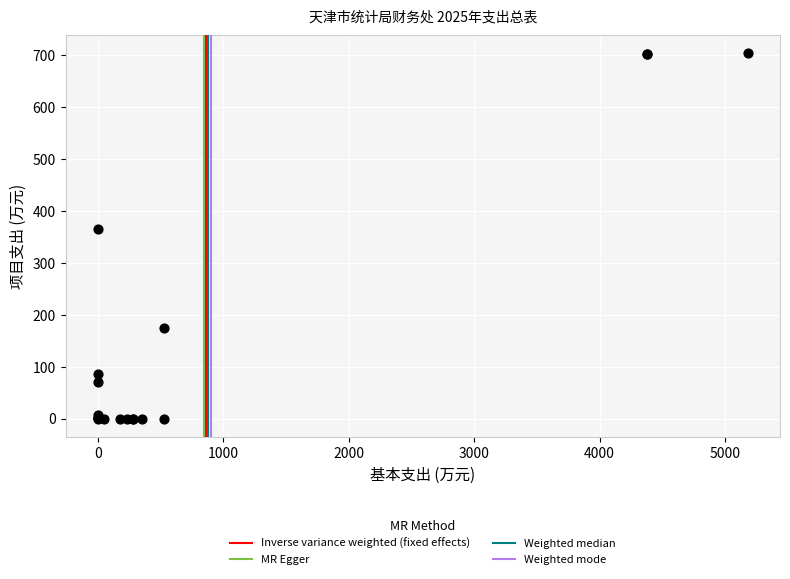

What Y value in the scatter plot is closest to 352?

365.4